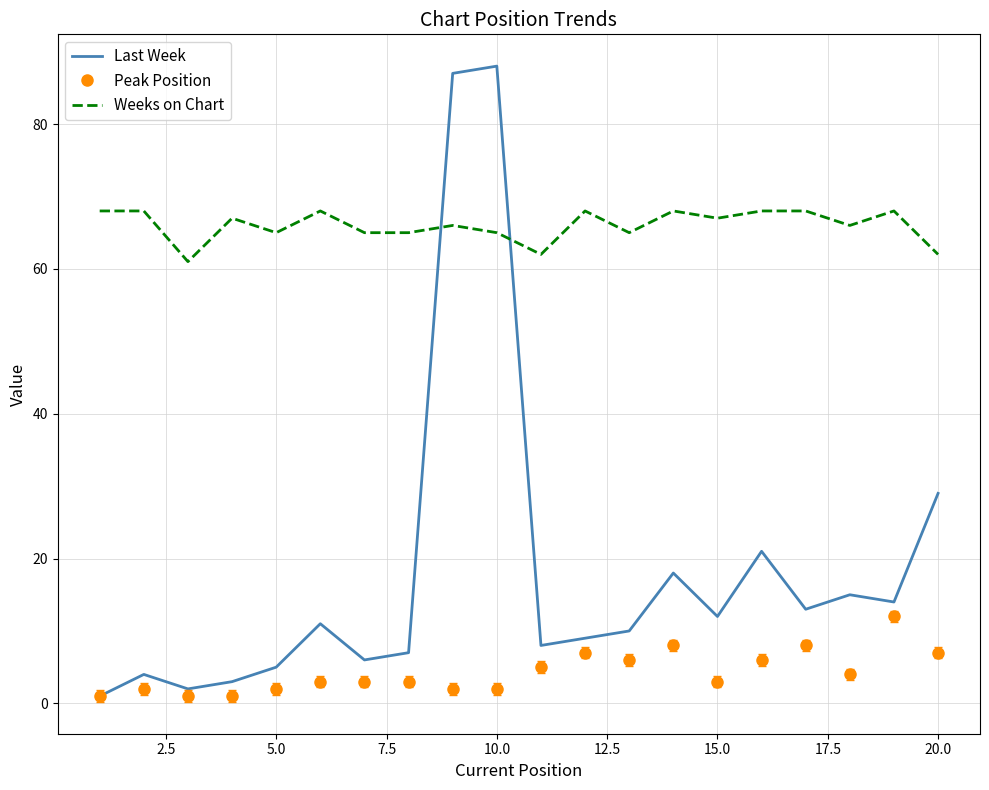

What is the average value of the Last Week series?

18